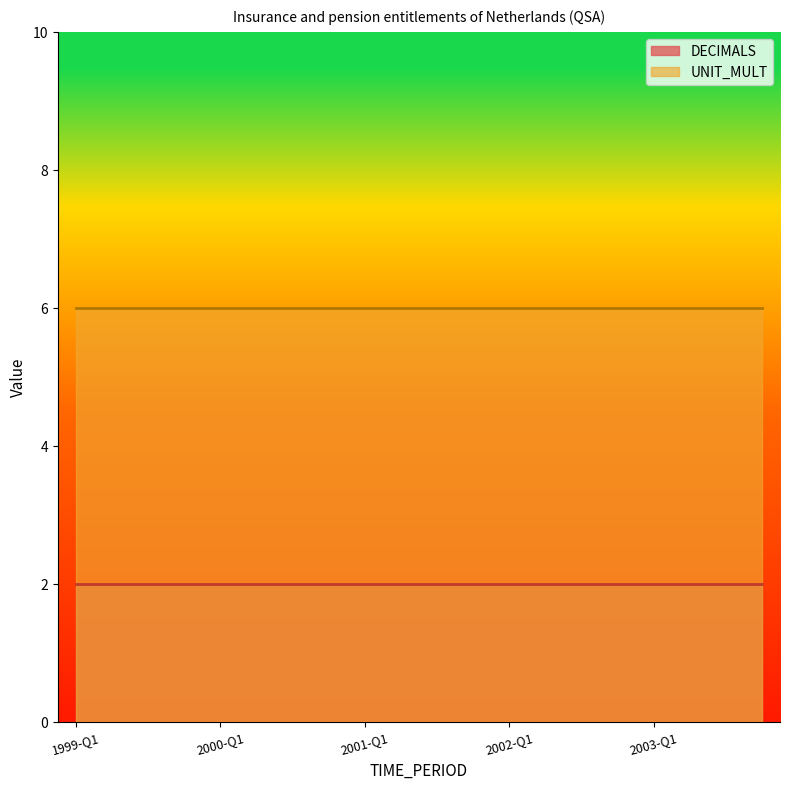

What is the total value across all series at 2002-Q3?

8